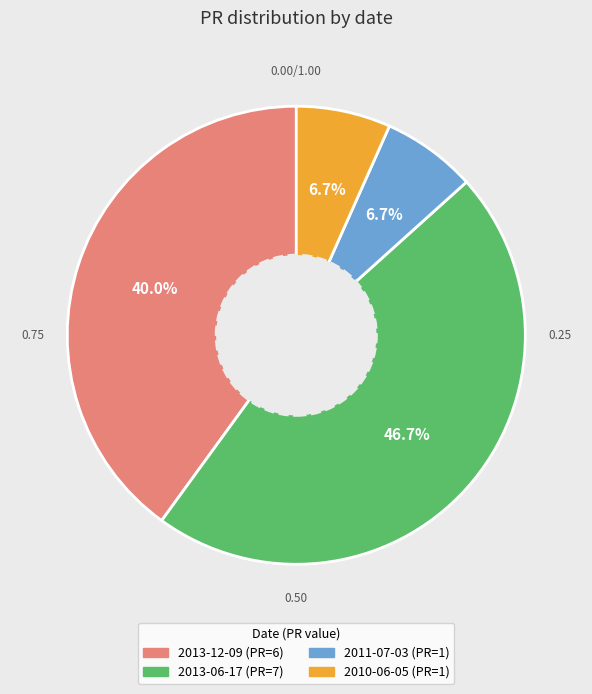

Does any single category account for the majority?

No